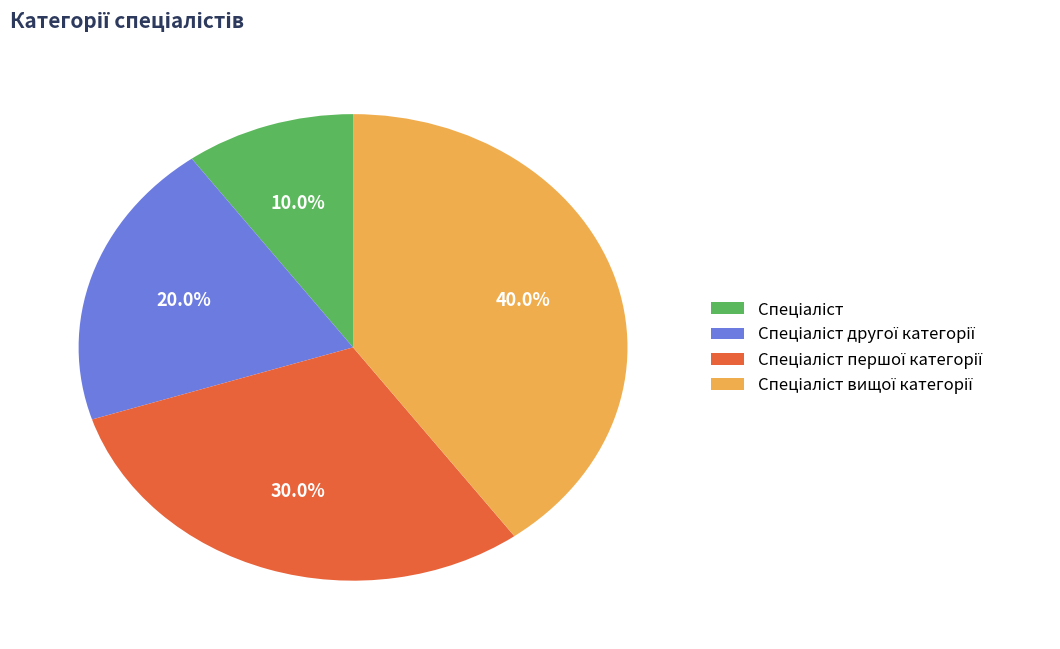

How many segments does this pie chart have?

4